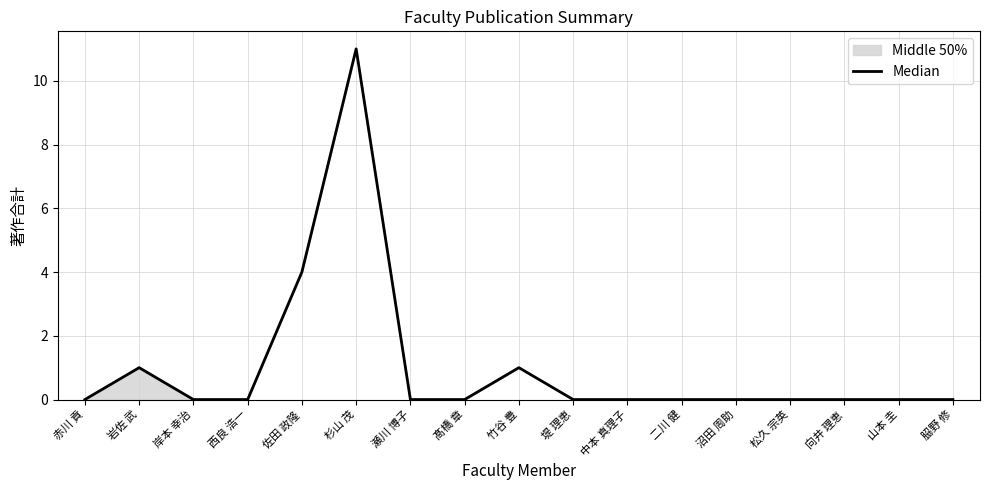

Where is the data nearest to the value 5?

佐田 政隆